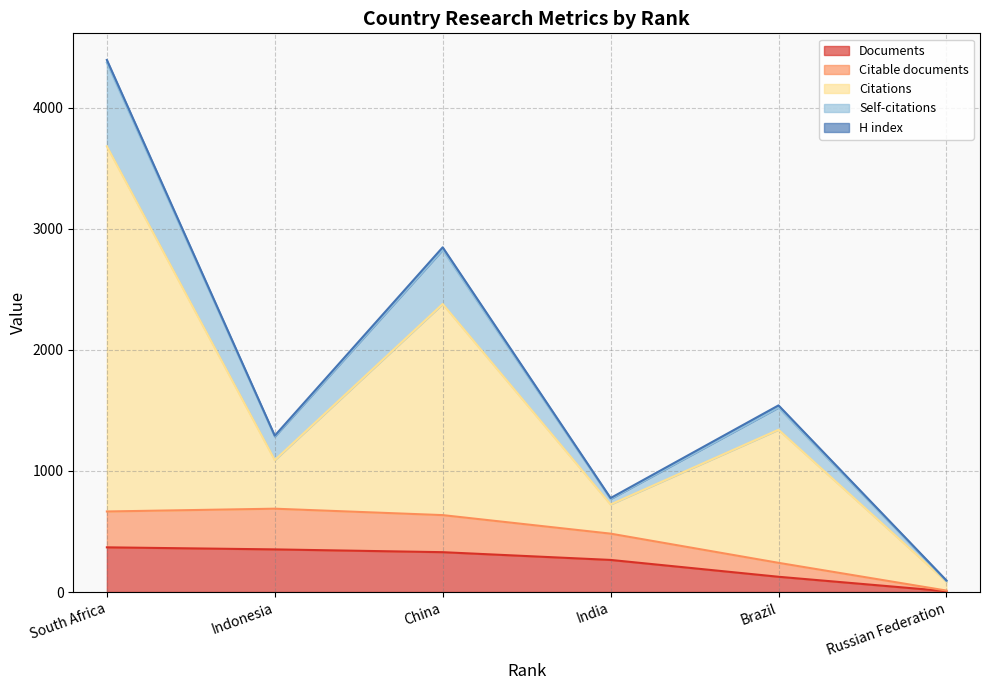

What is the value of the Citable documents point at the 2nd from the left?

688